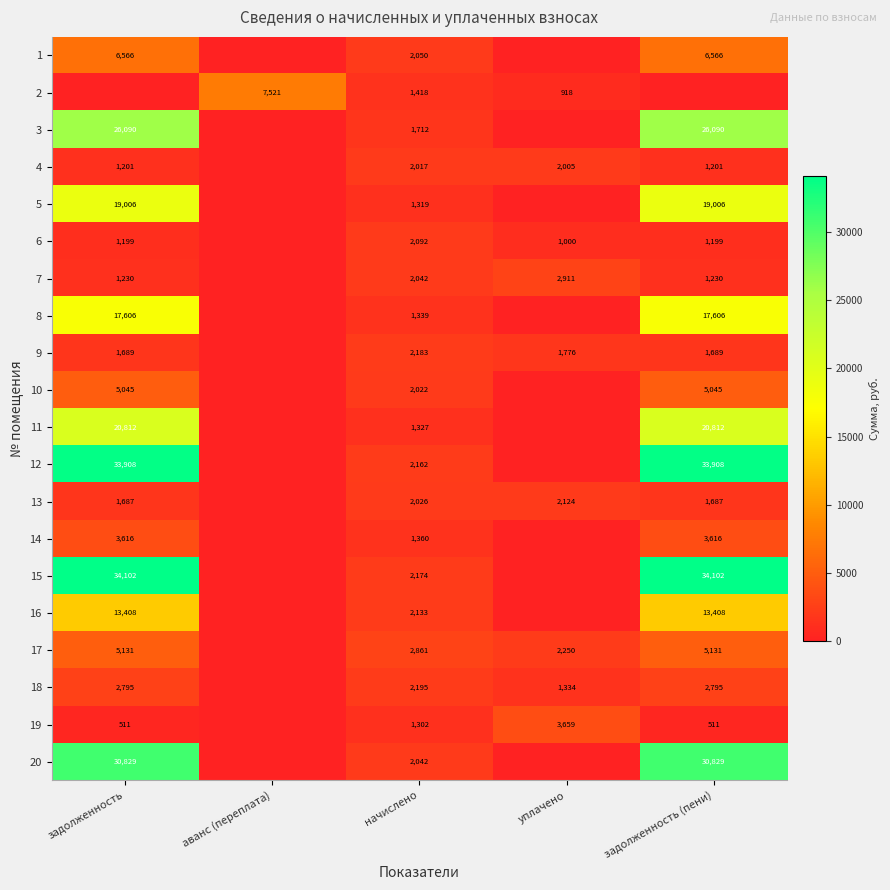

At how many categories does at least one series exceed 19295?

2